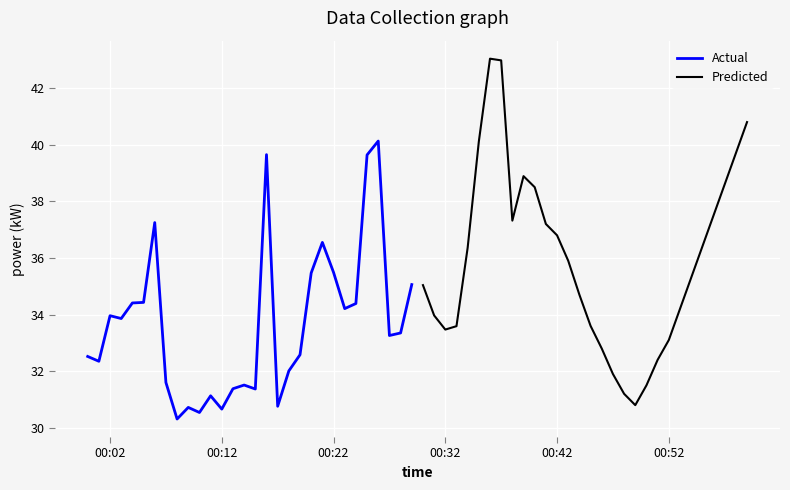

Where does the Actual series first go above 33?

00:02